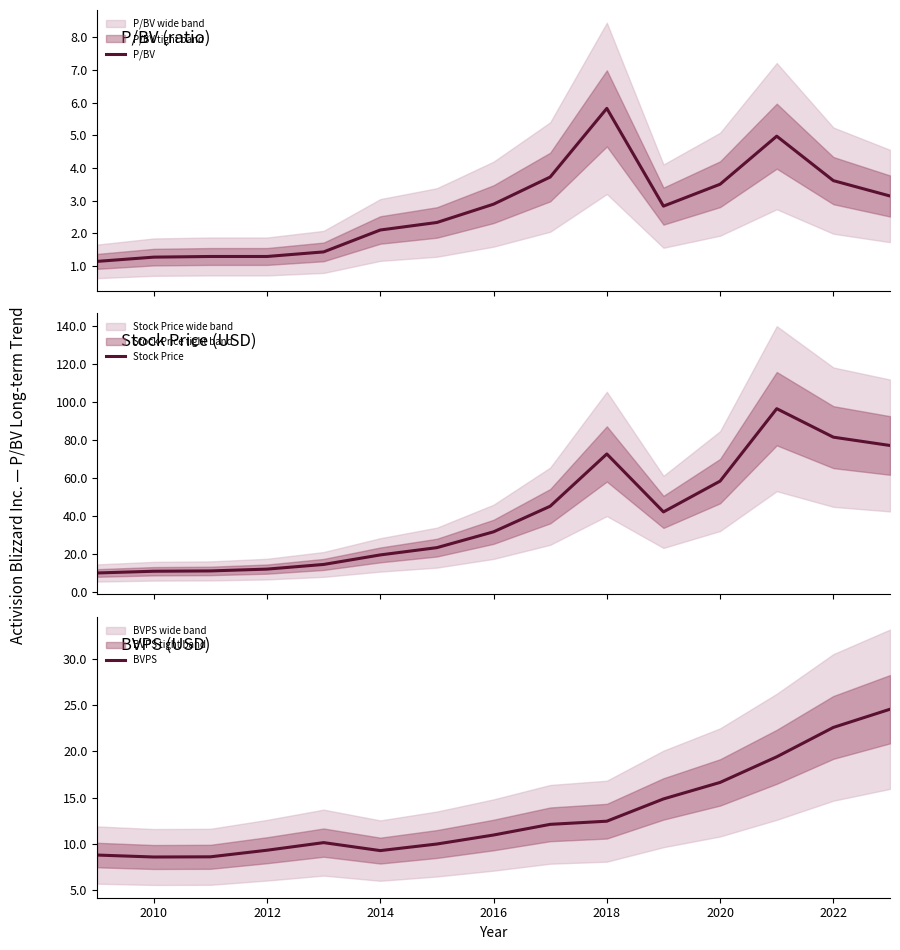

Does the chart display data point markers on the line(s)?

No